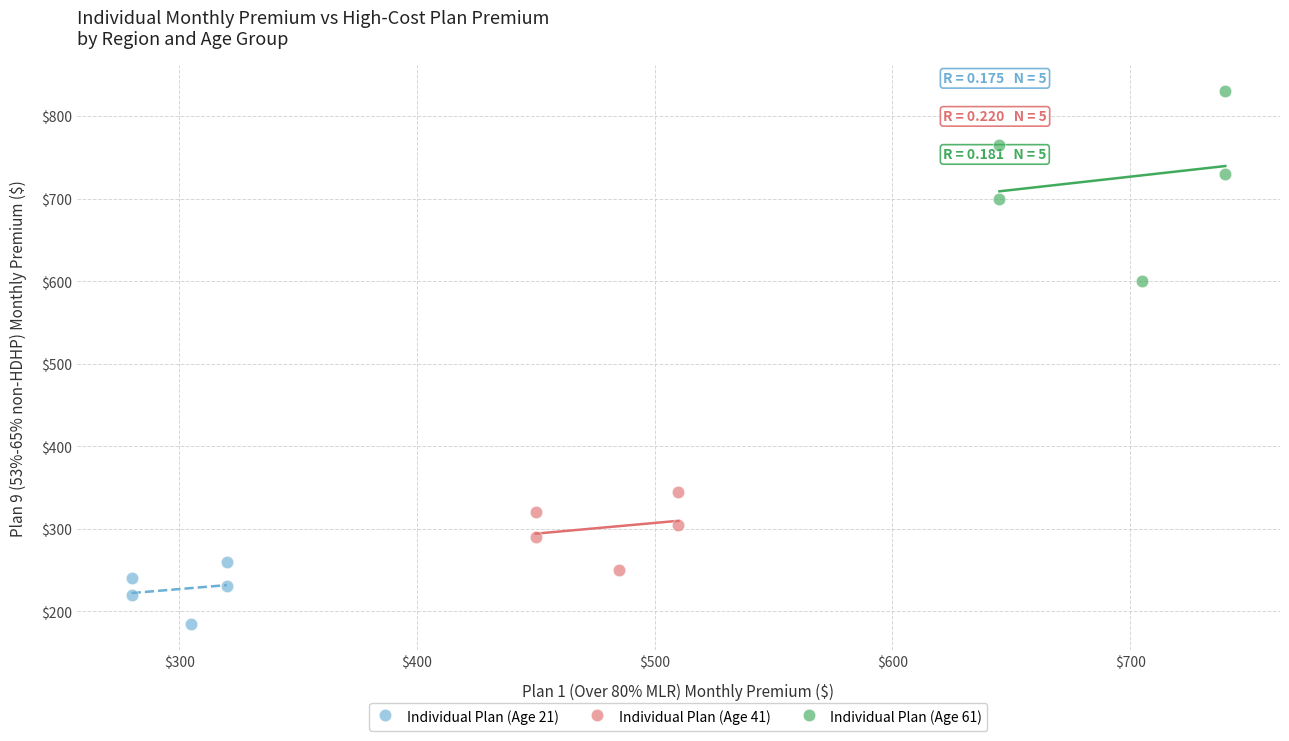

What are all the series names shown in the legend?

Individual Plan (Age 21), Individual Plan (Age 41), Individual Plan (Age 61)